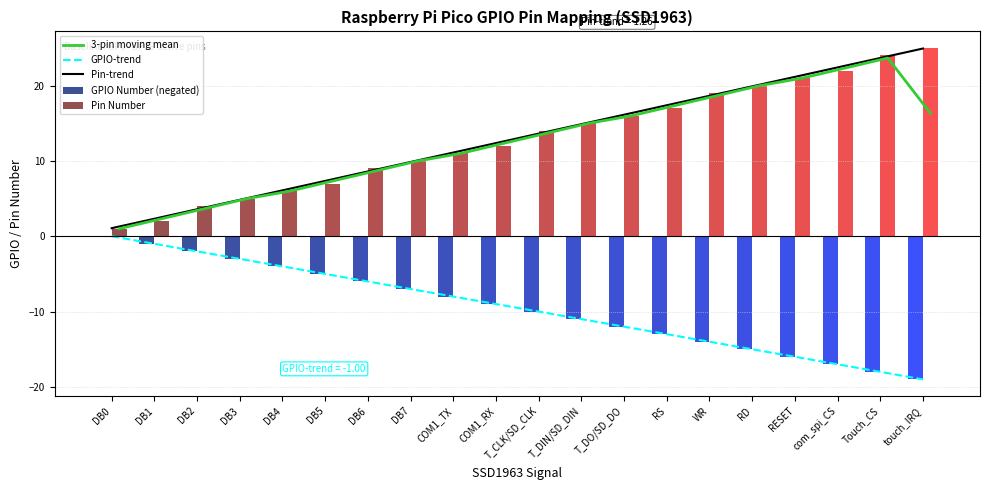

What are all the series names shown in the legend?

3-pin moving mean, GPIO-trend, Pin-trend, GPIO Number (negated), Pin Number